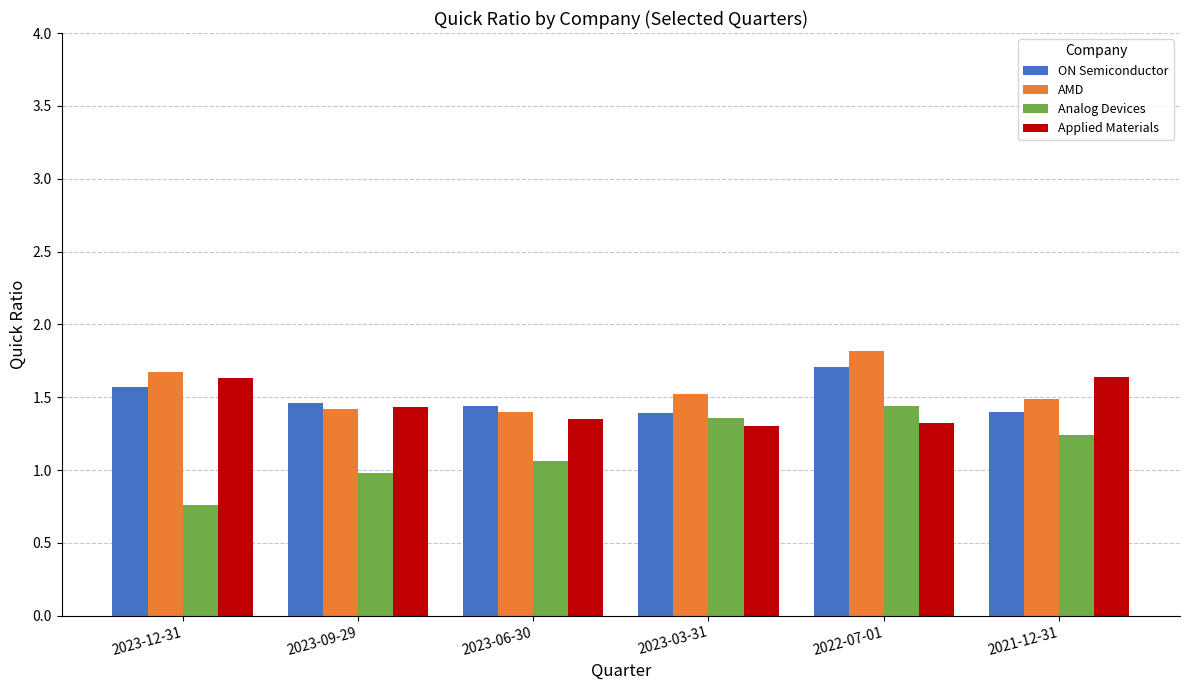

What value does the Applied Materials series have at 2023-12-31?

1.6